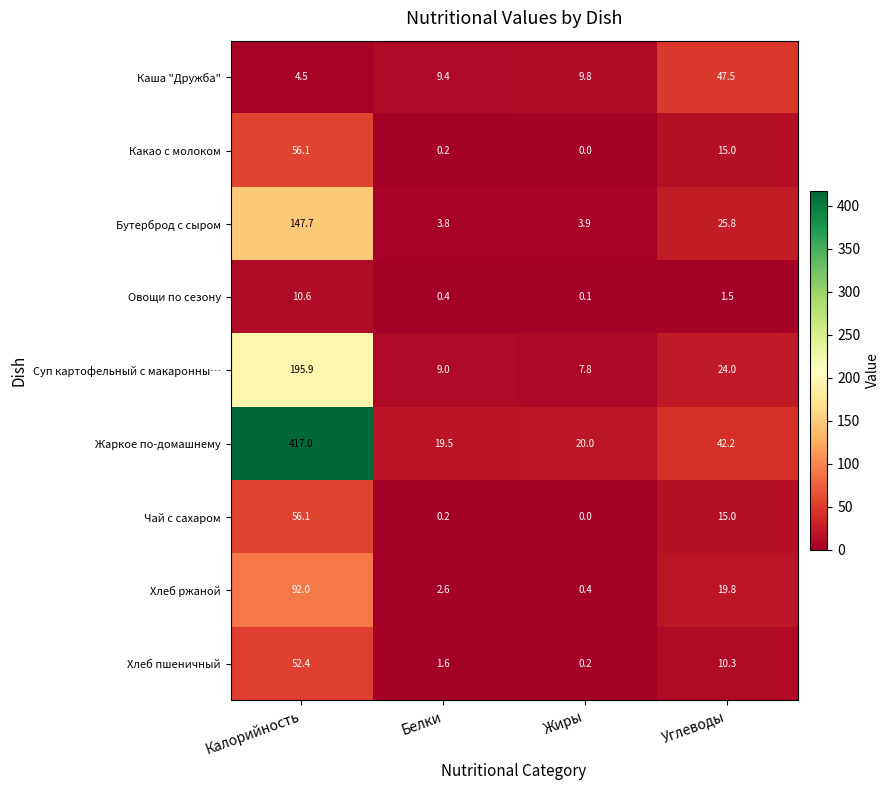

Rank the categories by Каша "Дружба" value from highest to lowest.

Углеводы, Жиры, Белки, Калорийность